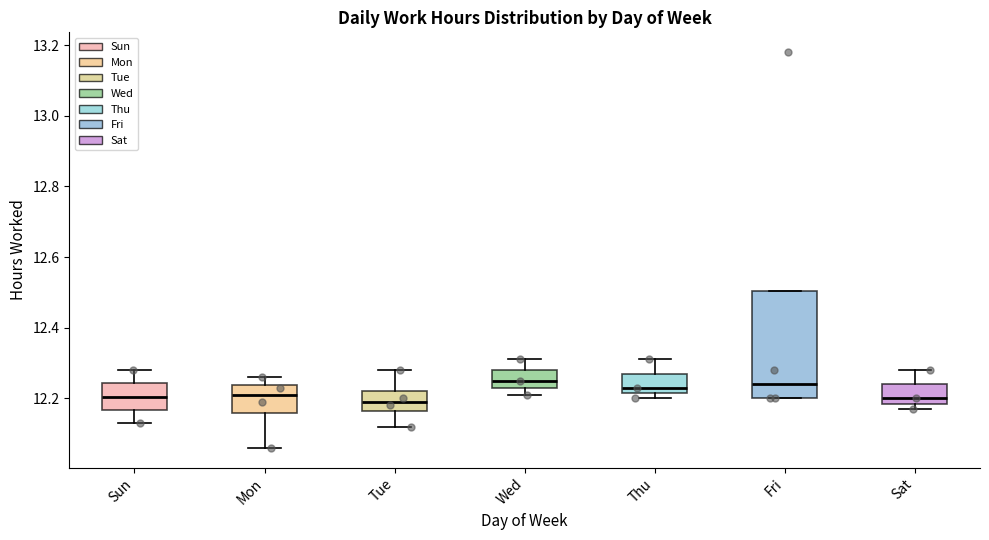

Comparing the boxes themselves (not the whiskers), which one is the tallest?

Fri